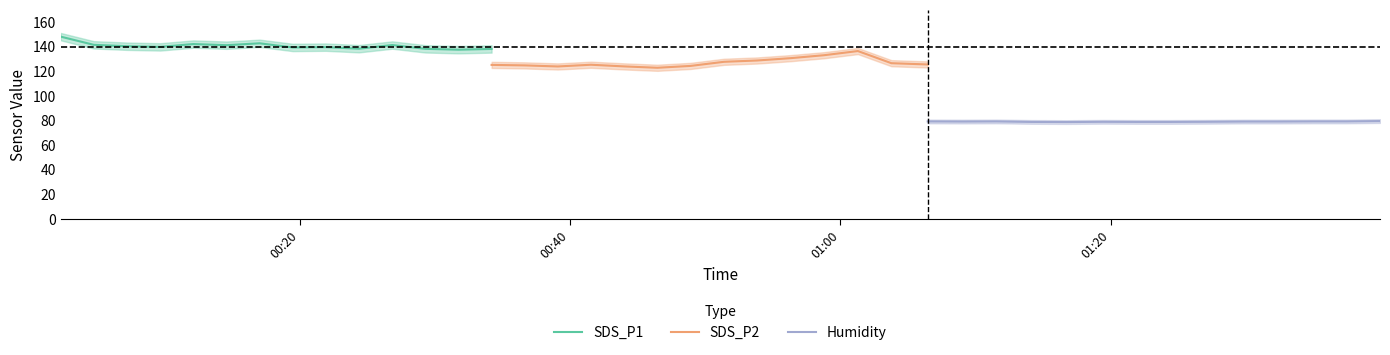

What is the minimum value for SDS_P2?

122.7